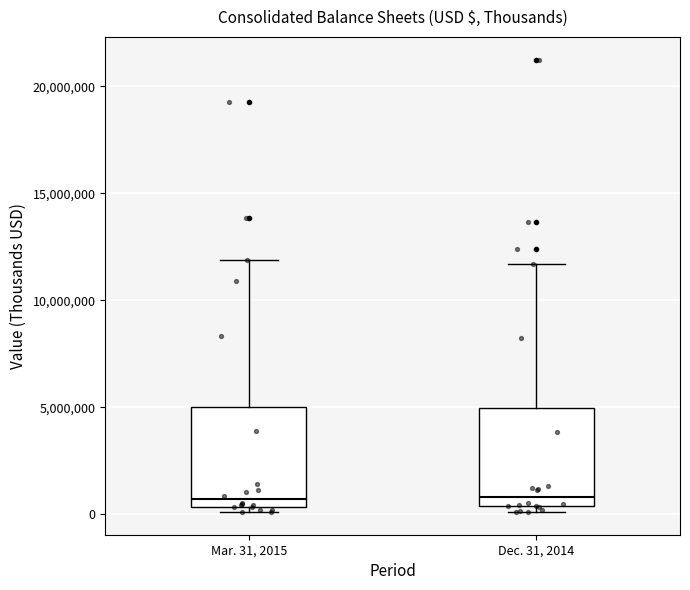

Reading left to right, transcribe this box plot: for each box, give where its median line is, the range the box spans, and where its two whiskers end, as read against the y-axis. The values are not printed on the chart, so give them approximately, as read against the axis.

Mar. 31, 2015: median 500000 (just above the box's lower edge), box 500000 to 5000000, whiskers 0 to 12000000
Dec. 31, 2014: median 1000000, box 500000 to 5000000, whiskers 0 to 11500000